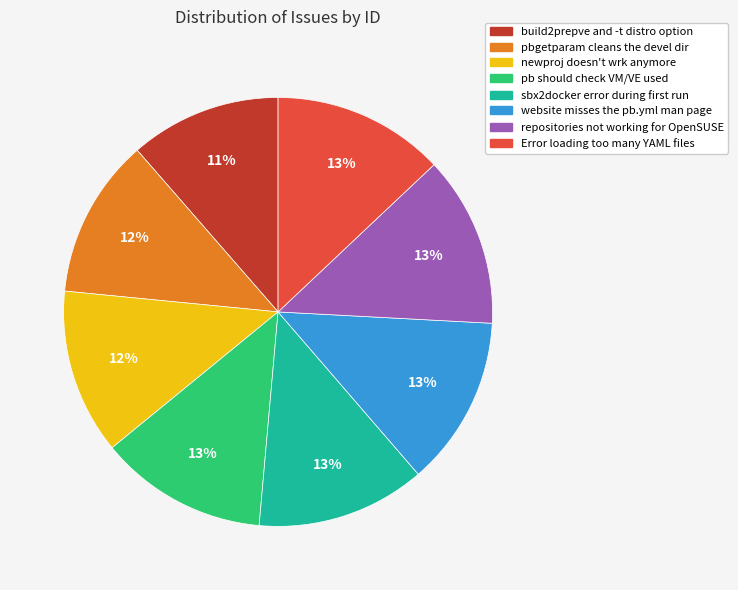

To the nearest percent, what is the difference between the largest and smallest slice percentages?

2%